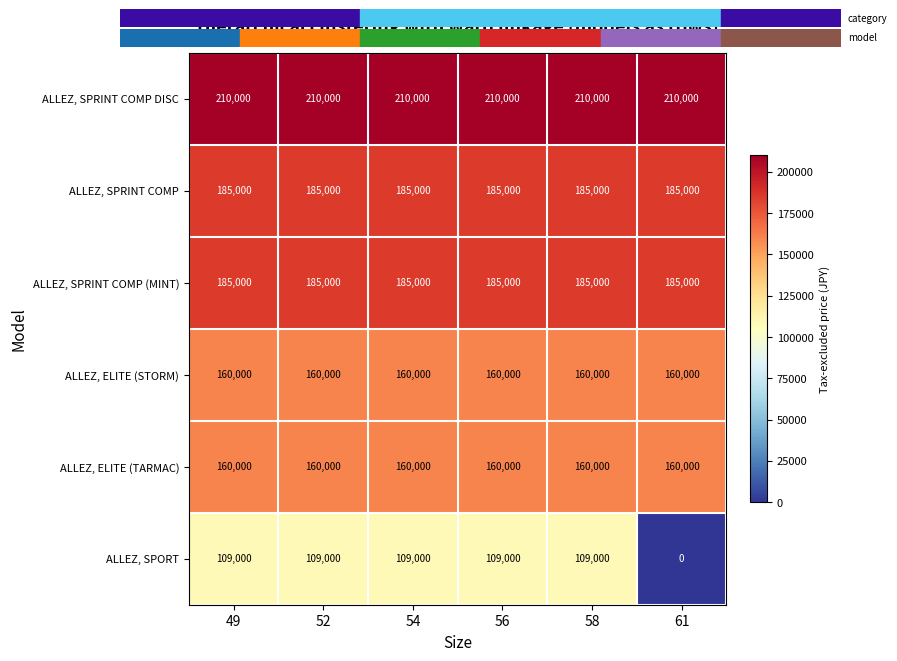

What is the average value of the ALLEZ, SPORT series?

90833